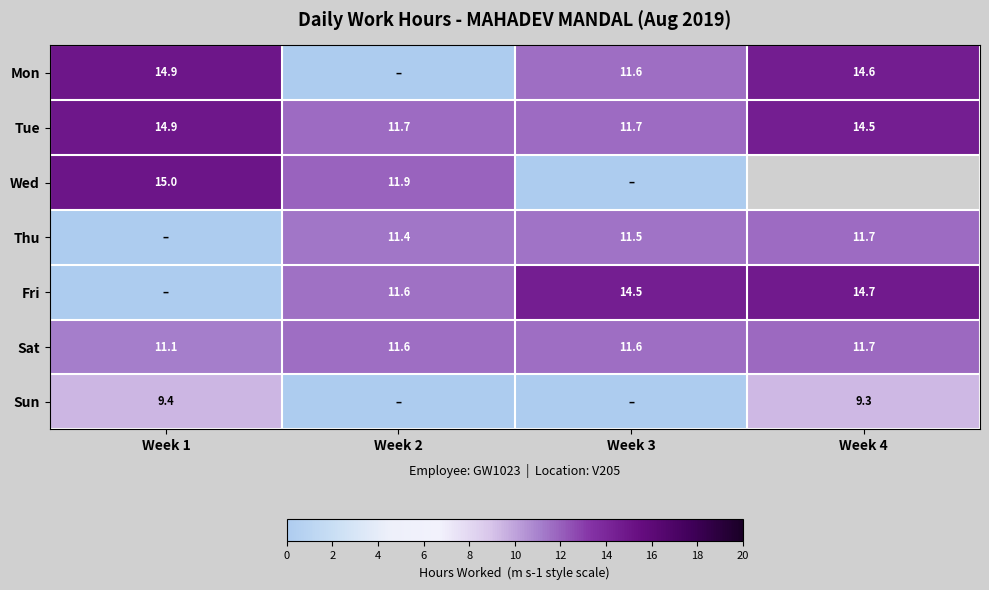

Is the value of Tue at Week 1 greater than the value of Thu at Week 2?

Yes